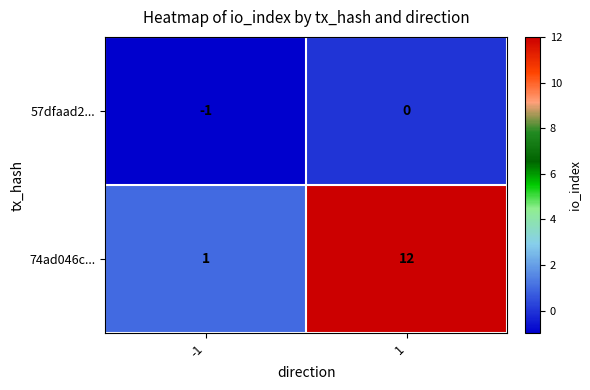

The 74ad046c... series shows 12 at 1. True or false?

True